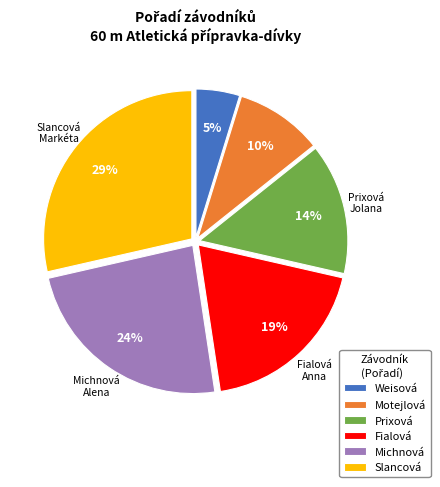

Is there any slice that represents more than half of the pie?

No